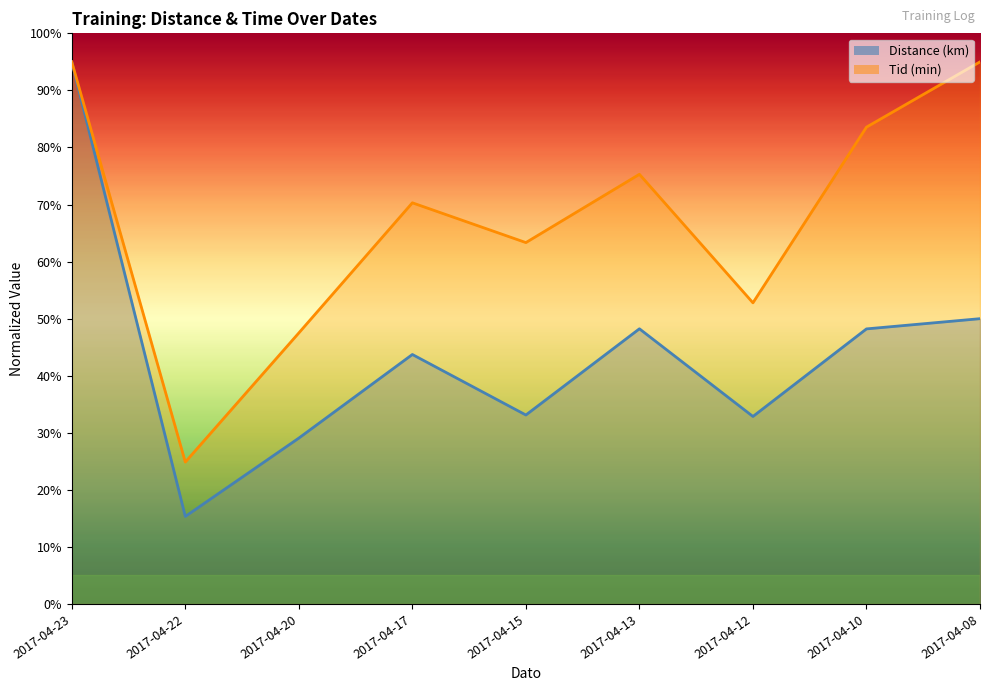

True or false: Tid has more than 0 interior local peaks.

True